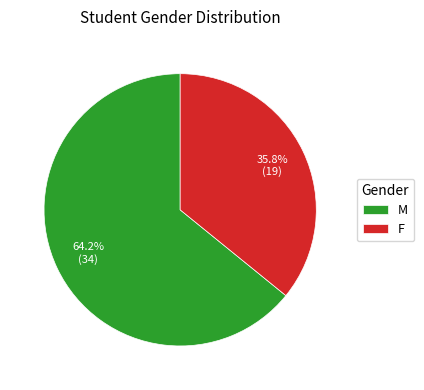

To the nearest percent, what is the average slice percentage?

50%